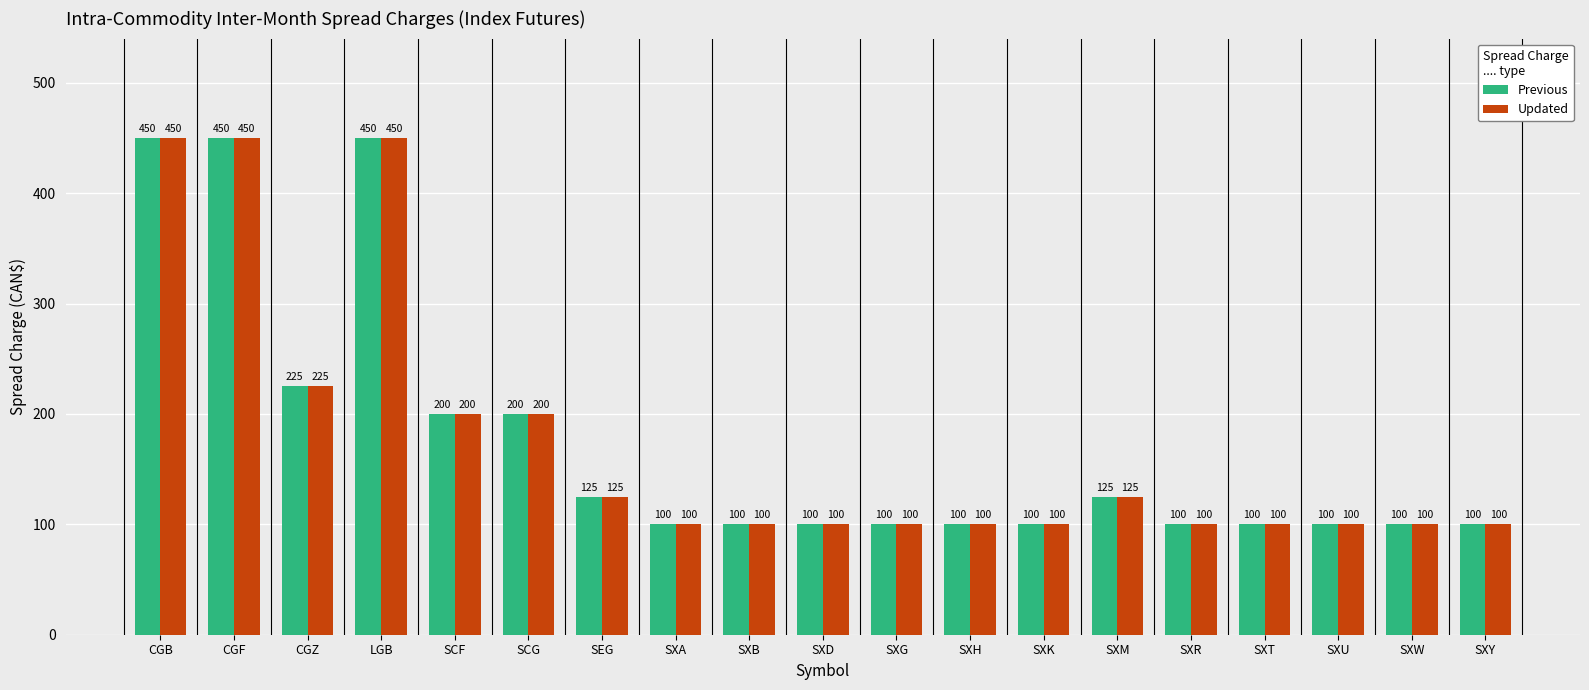

Does the chart contain stacked bars?

No